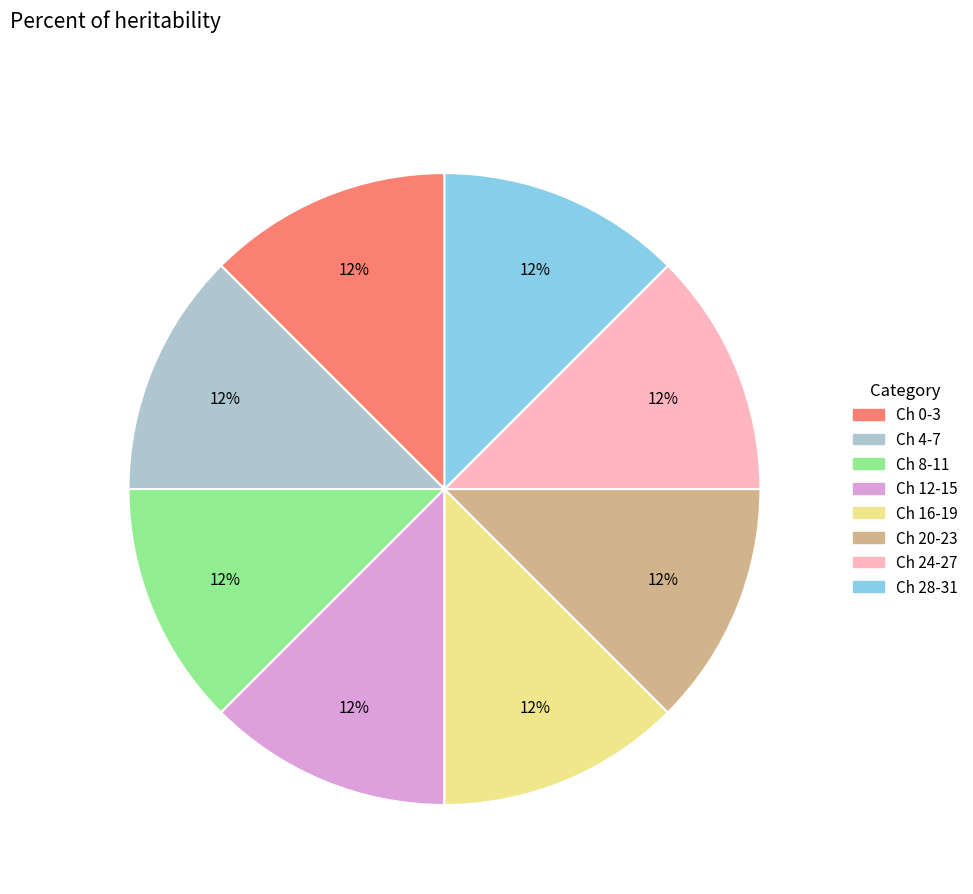

How many segments does this pie chart have?

8